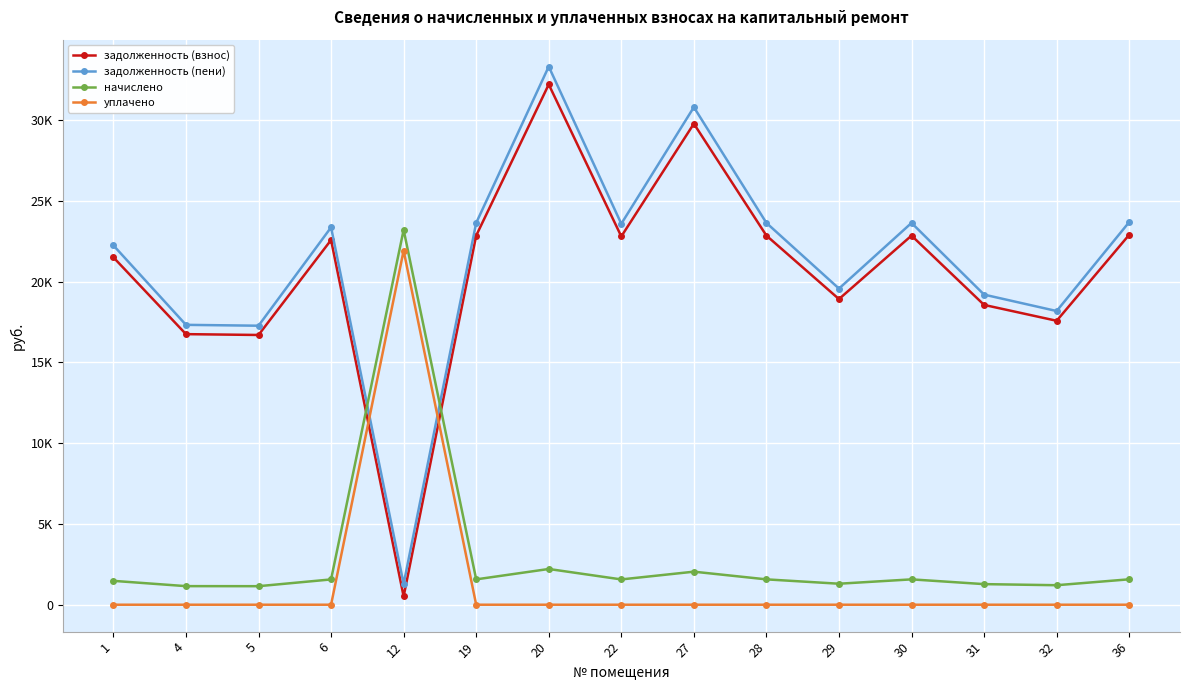

Rank the series by their maximum value, from highest to lowest.

задолженность (пени), задолженность (взнос), начислено, уплачено